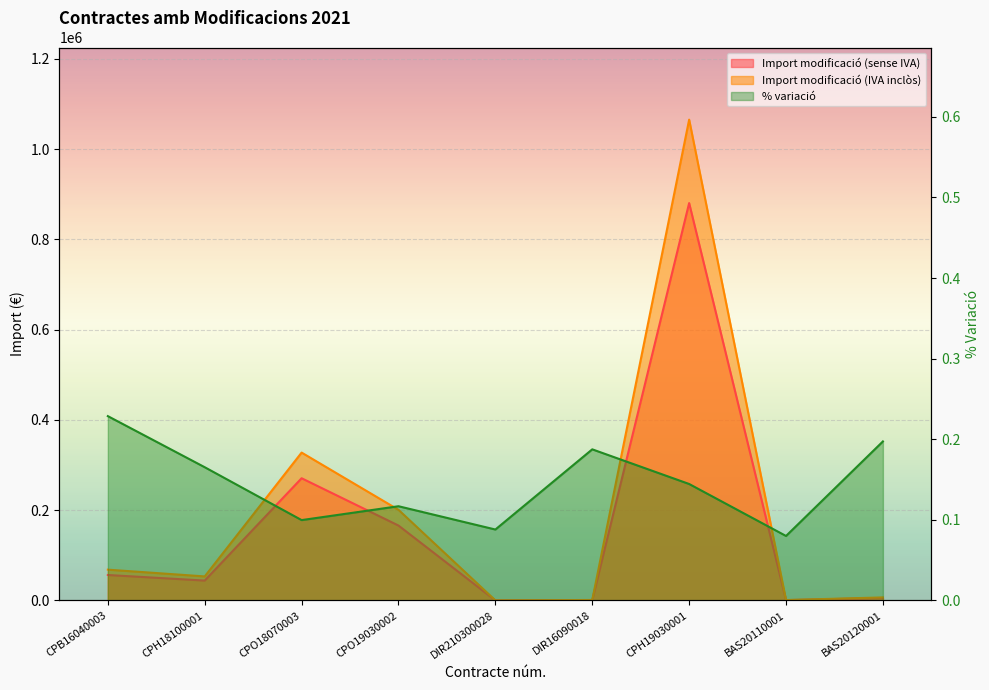

Between CPB16040003 and BAS20110001, which series saw the biggest shift?

Import modificació (IVA inclòs)